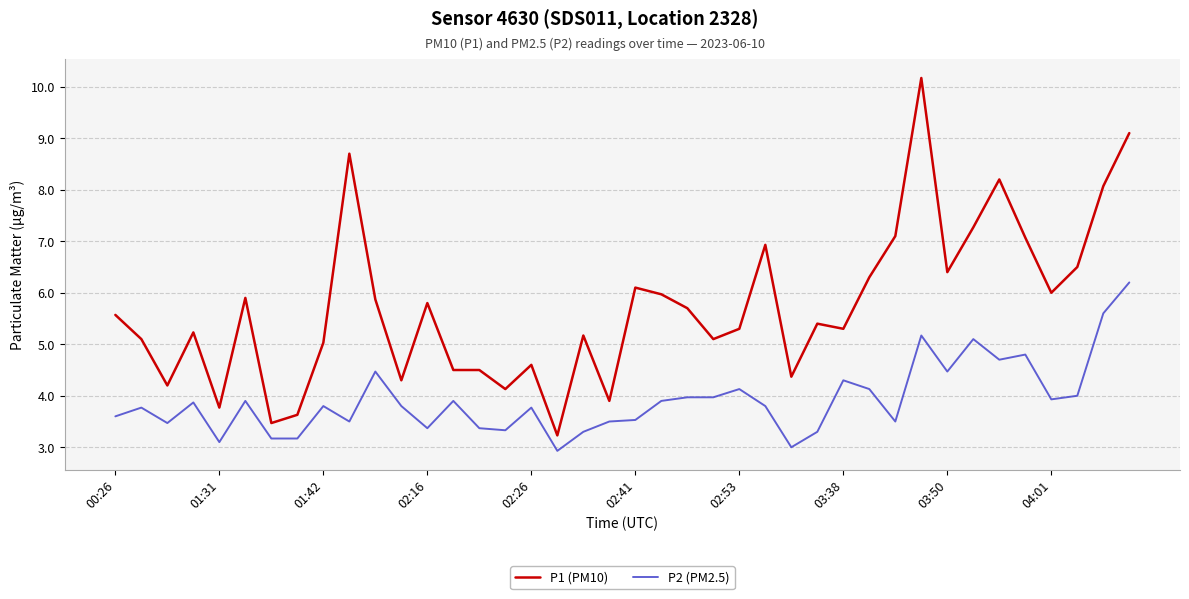

What is the minimum value shown in the chart?

2.9